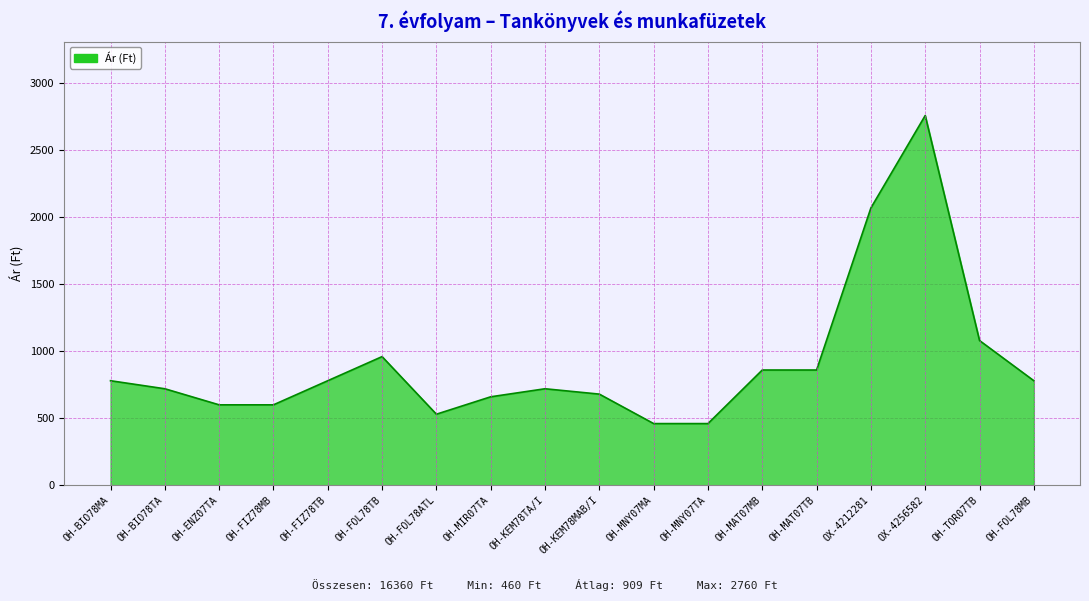

How many values are below 780?

9